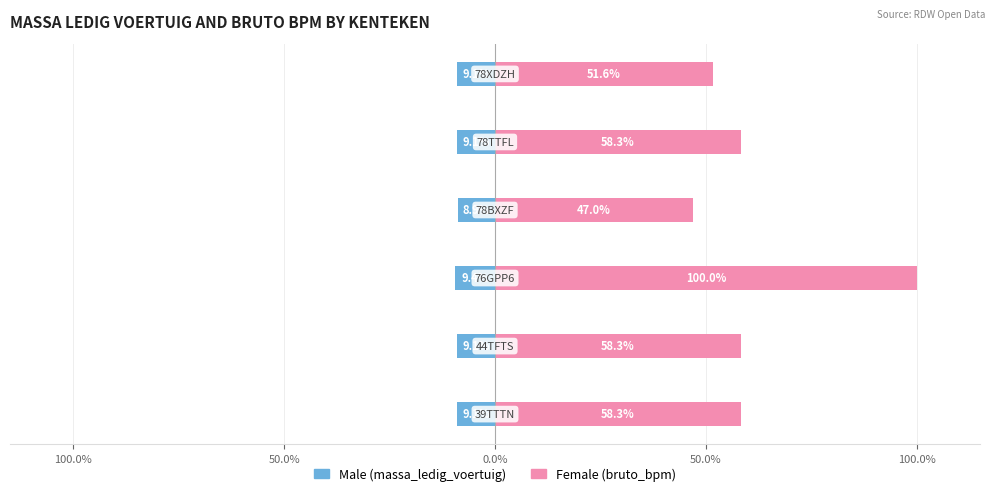

Which series has the widest spread of values?

Female